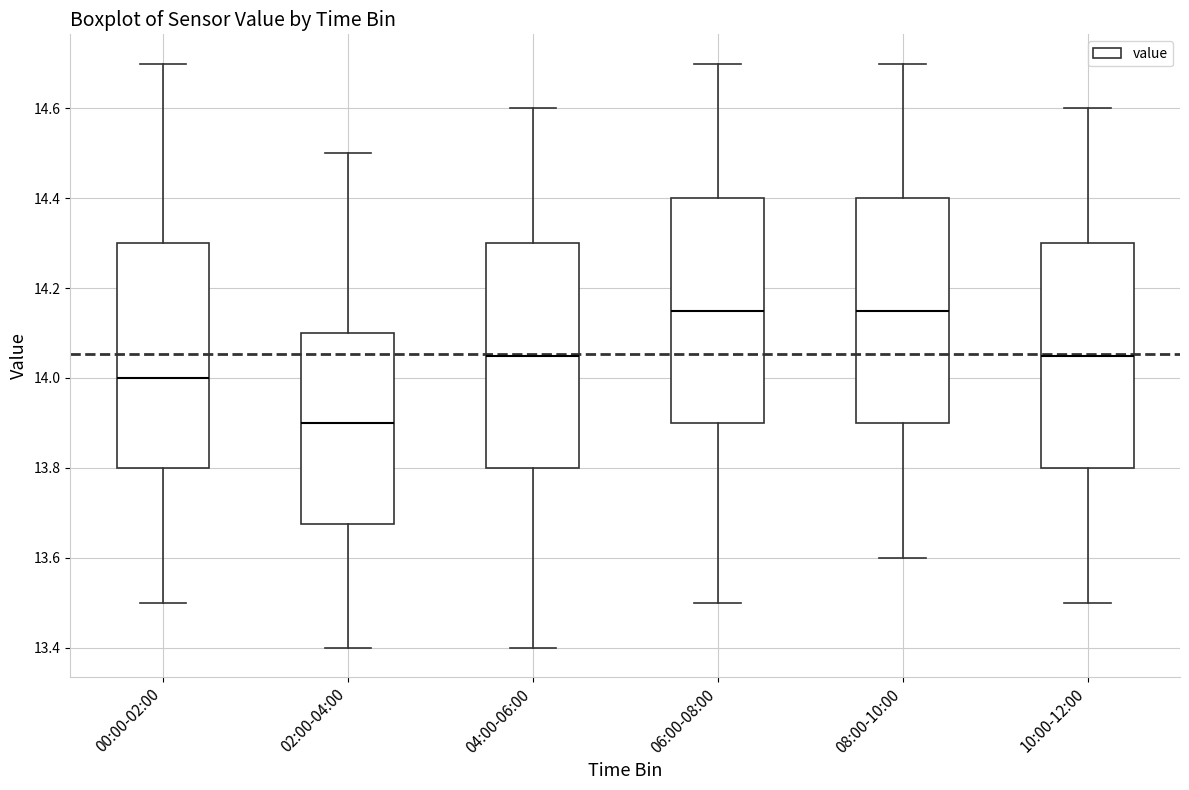

Where is the lower edge of the box for 02:00-04:00 on the y-axis? The values are not printed on the chart, so give them approximately, as read against the axis.

13.68